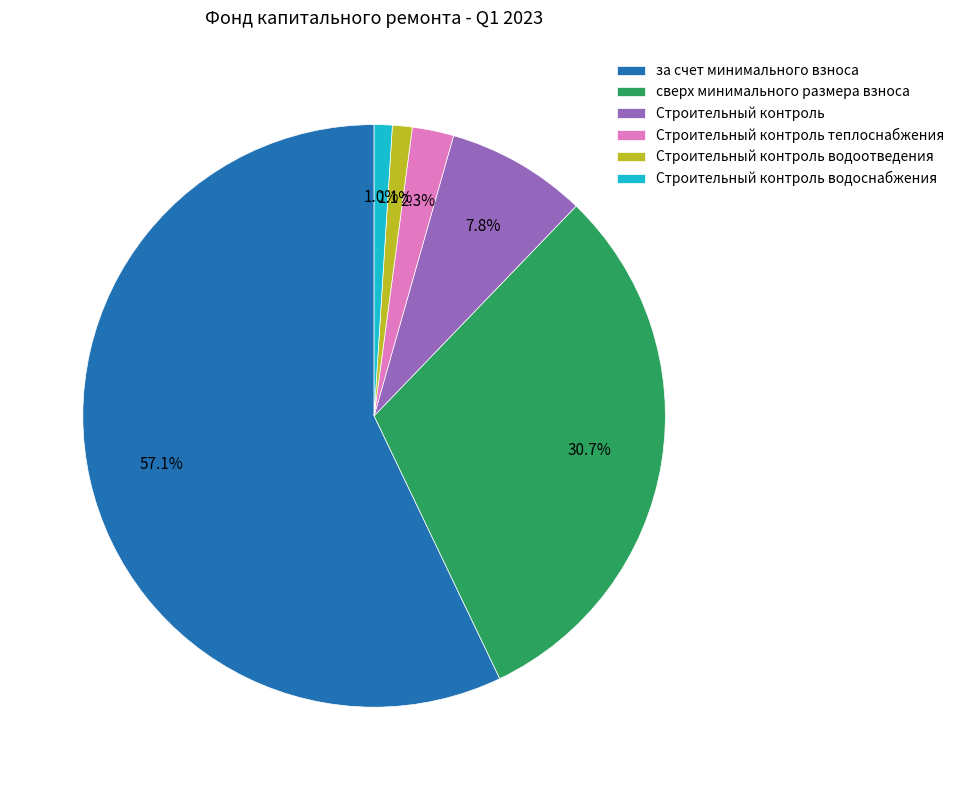

Count the number of slices in the pie.

6